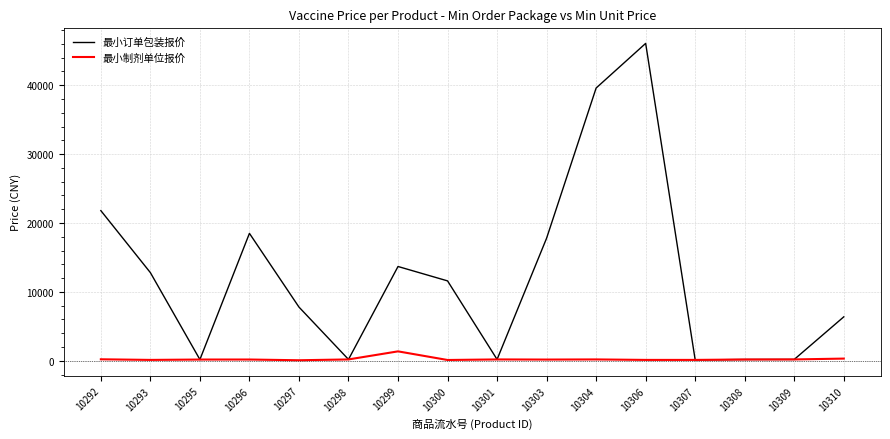

What is the lowest value of the 最小订单包装报价 series?

128